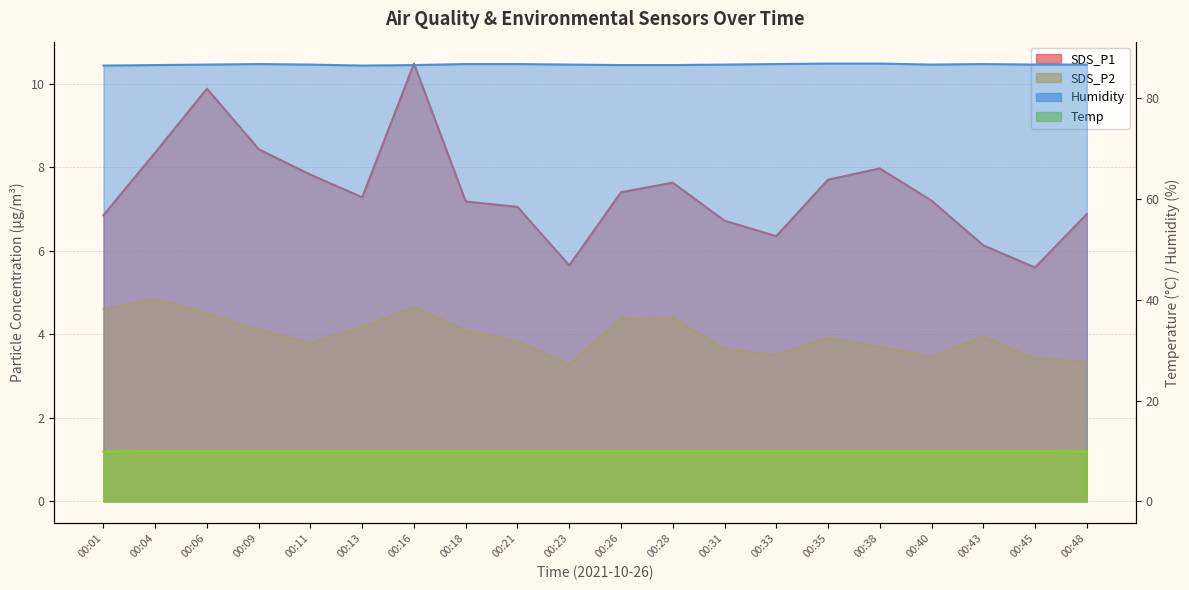

Which label corresponds to the smallest value in the chart?

00:23